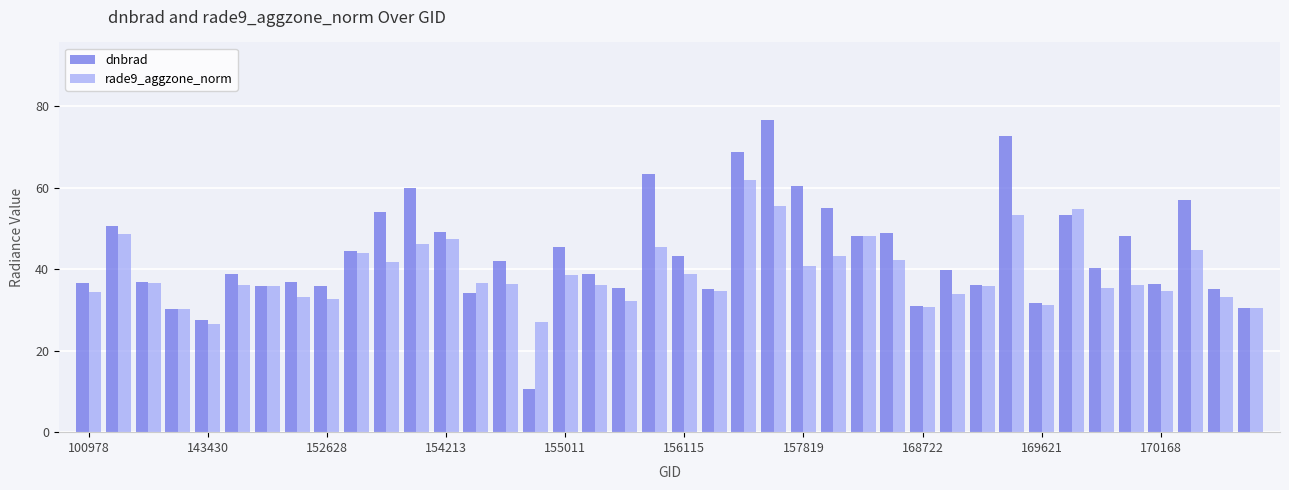

How many bars are there in total?

80